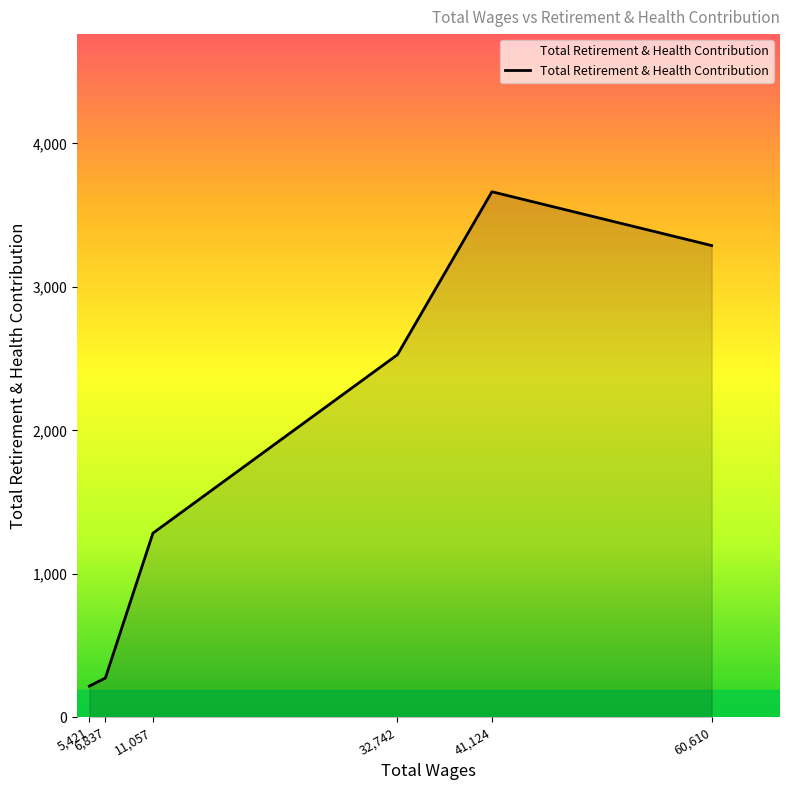

How many lines are shown in the chart?

1